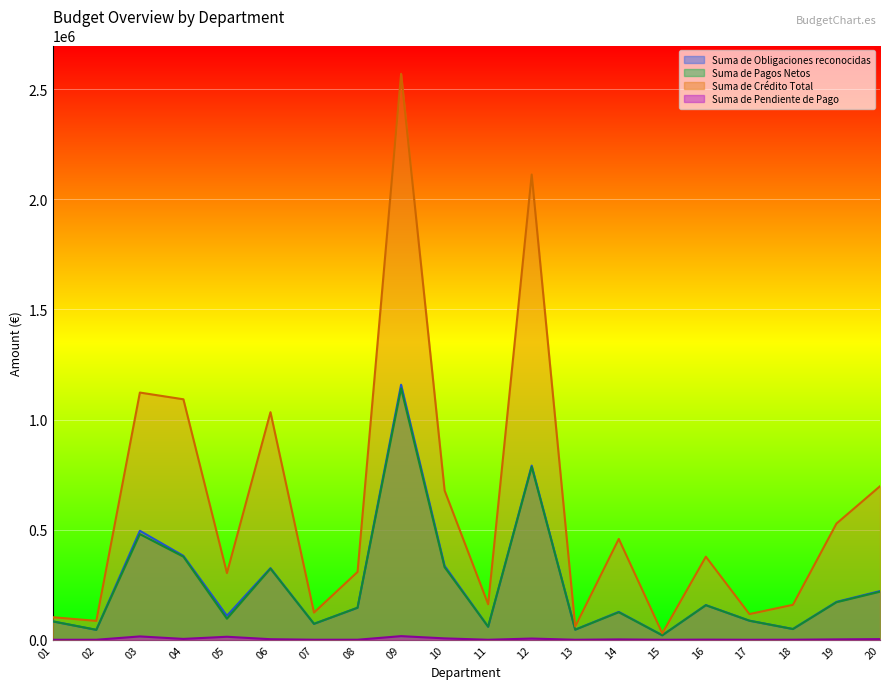

What is the sum of the Suma de Pendiente de Pago values at 01 and 04?

3858.3